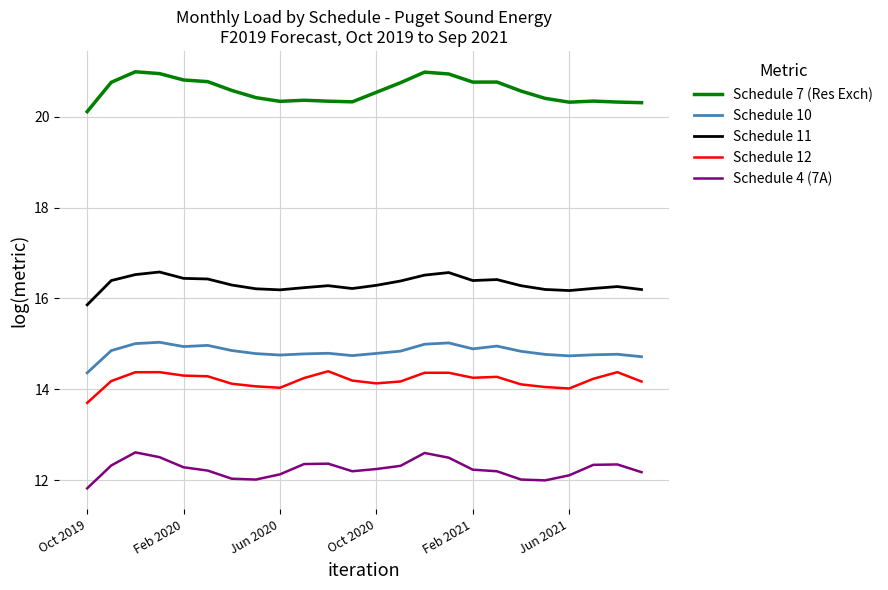

True or false: Schedule 11 and Schedule 12 intersect in this chart.

False